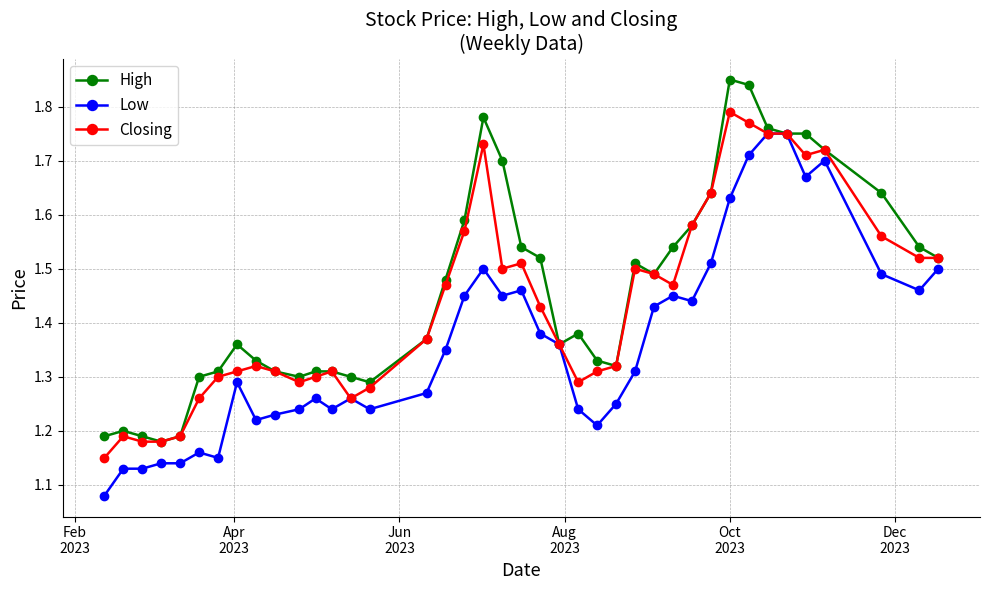

True or false: Low has more than 1 points higher than both neighbors.

True